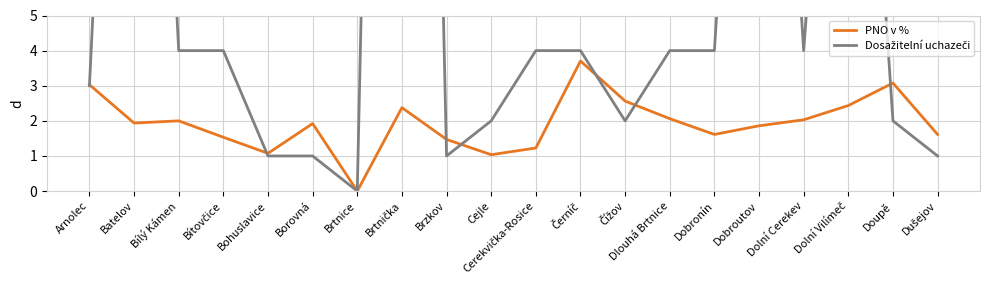

Rank the series by their average value, from highest to lowest.

Dosažitelní uchazeči, PNO v %